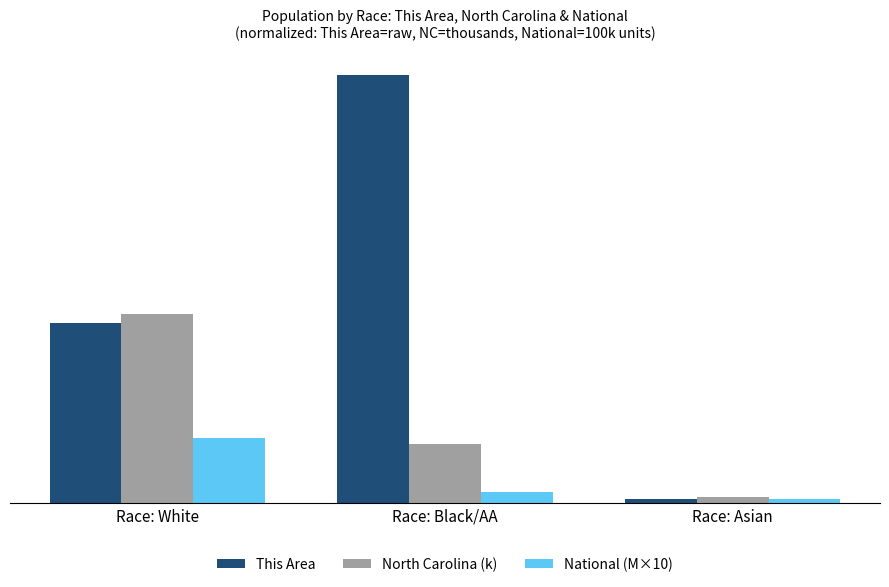

What are all the series names shown in the legend?

This Area, North Carolina (k), National (M×10)